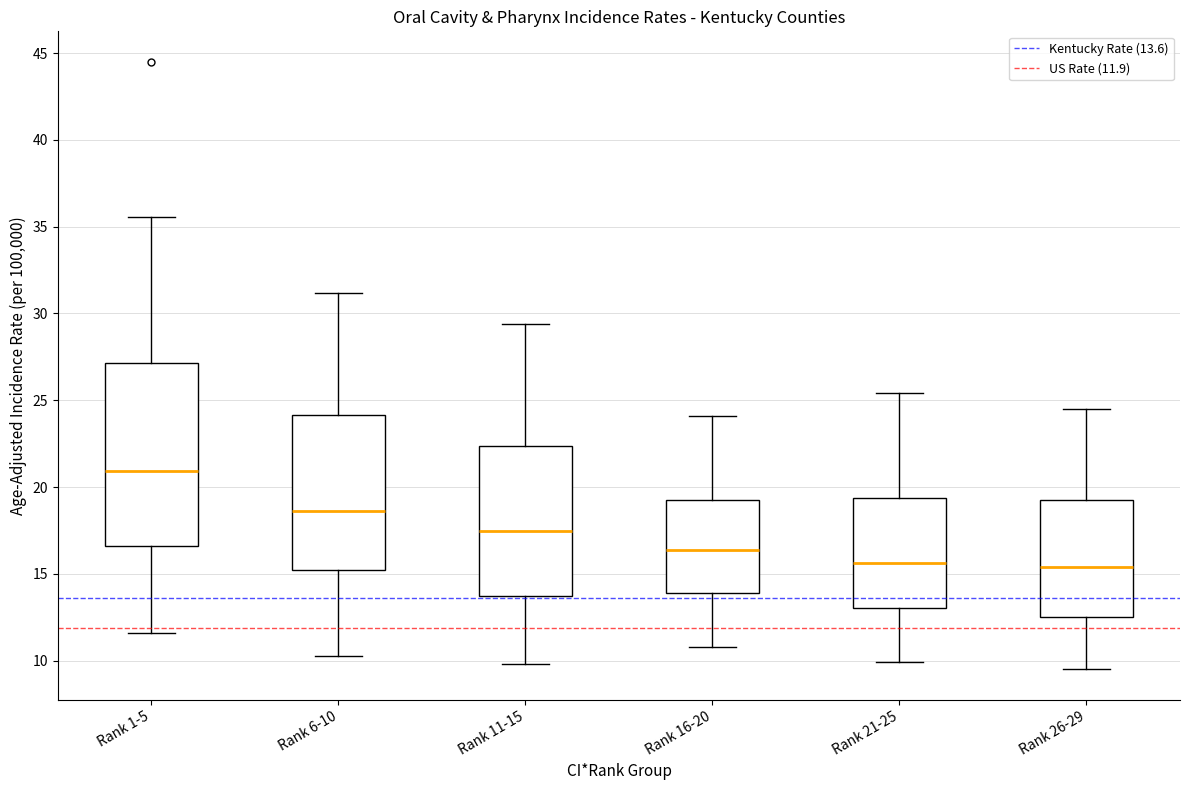

Where does the lower whisker of the box for Rank 6-10 end on the y-axis? The values are not printed on the chart, so give them approximately, as read against the axis.

10.5